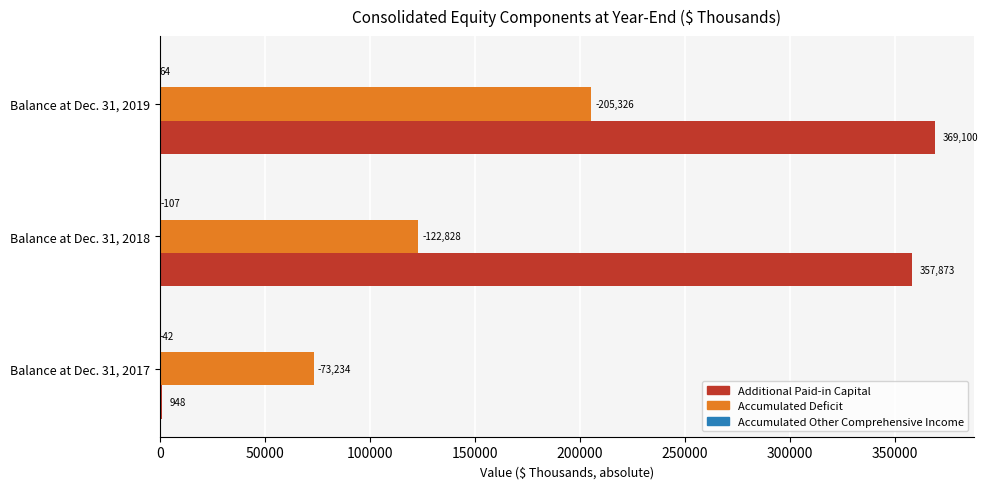

How many bars are there in each group?

3